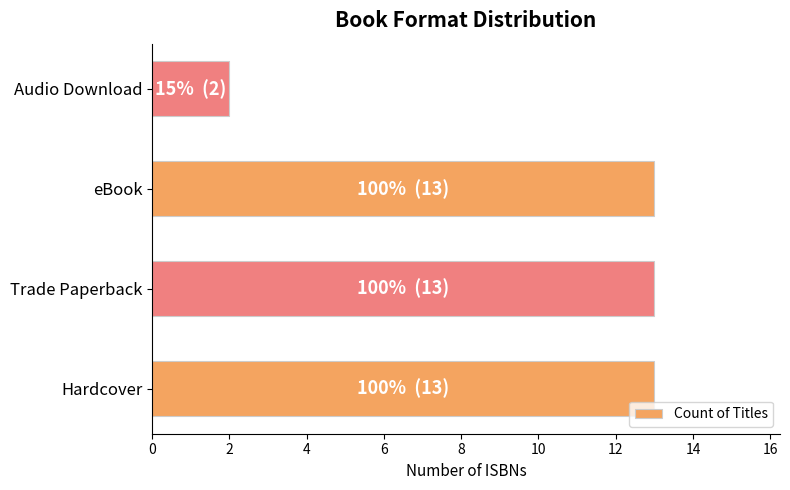

The value at Trade Paperback is 7. True or false?

False